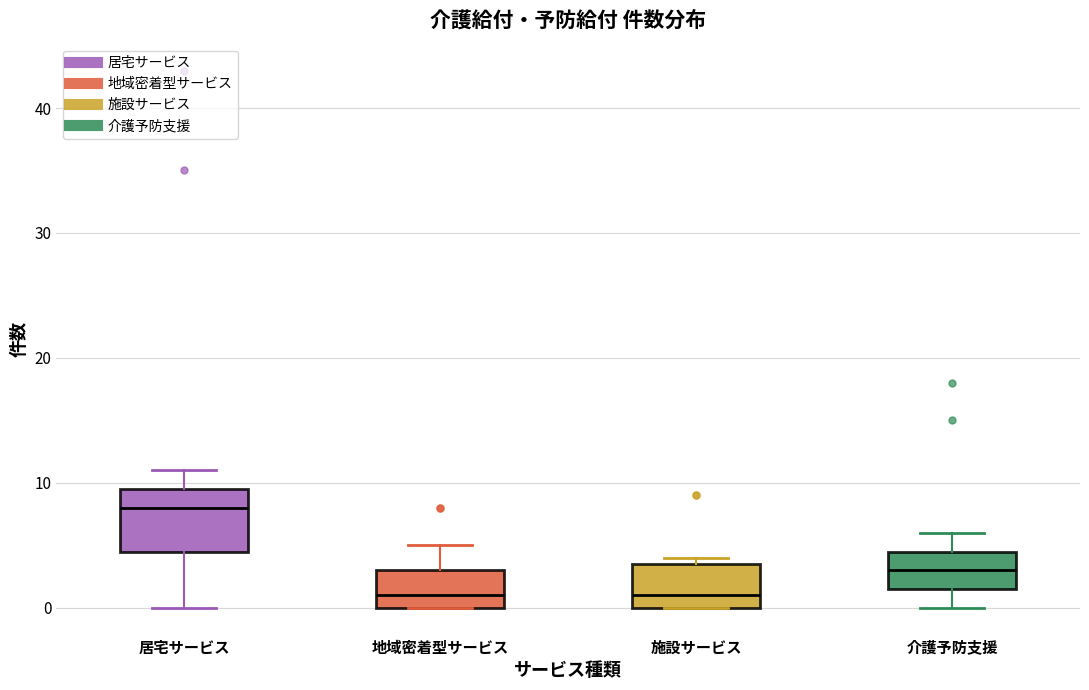

Reading left to right, transcribe this box plot: for each box, give where its median line is, the range the box spans, and where its two whiskers end, as read against the y-axis. The values are not printed on the chart, so give them approximately, as read against the axis.

居宅サービス: median 8, box 5 to 10, whiskers 0 to 11
地域密着型サービス: median 1, box 0 to 3, whiskers 0 to 5
施設サービス: median 1, box 0 to 4, whiskers 0 to 4 (just above the box's upper edge)
介護予防支援: median 3, box 2 to 5, whiskers 0 to 6